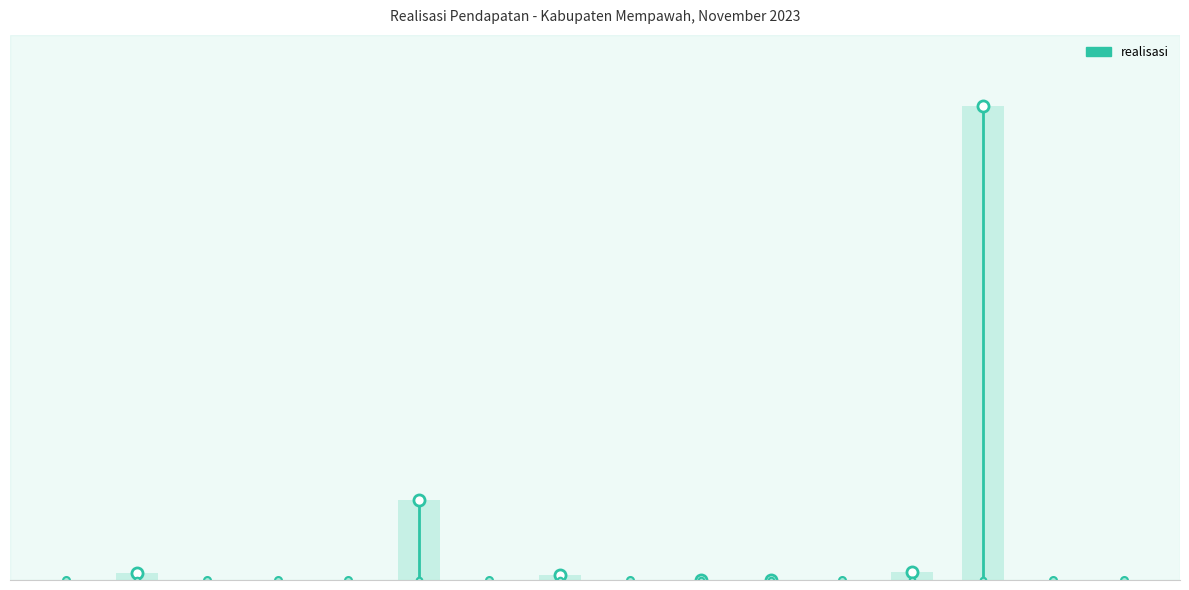

List the labels in order of value, smallest first.

Hasil Penjualan Peralatan dan Mesin, Hasil Penjualan Aset Tetap Lainnya, Hasil Penjualan Aset Lainnya, Hasil Pemanfaatan BMD, Hasil Pengelolaan Dana Bergulir, Penerimaan atas Tuntutan Ganti Kerugian, Pendapatan Hasil Eksekusi Jaminan, Pendapatan Hasil Dana Bergulir, Pendapatan Atas Pengembalian Hibah, Pendapatan Denda Keterlambatan, Pendapatan Denda Pajak Daerah, Pendapatan Bunga atas Penempatan, Hasil Penjualan Gedung dan Bangunan, Pendapatan Dari Pengembalian, Jasa Giro, Pendapatan BLUD